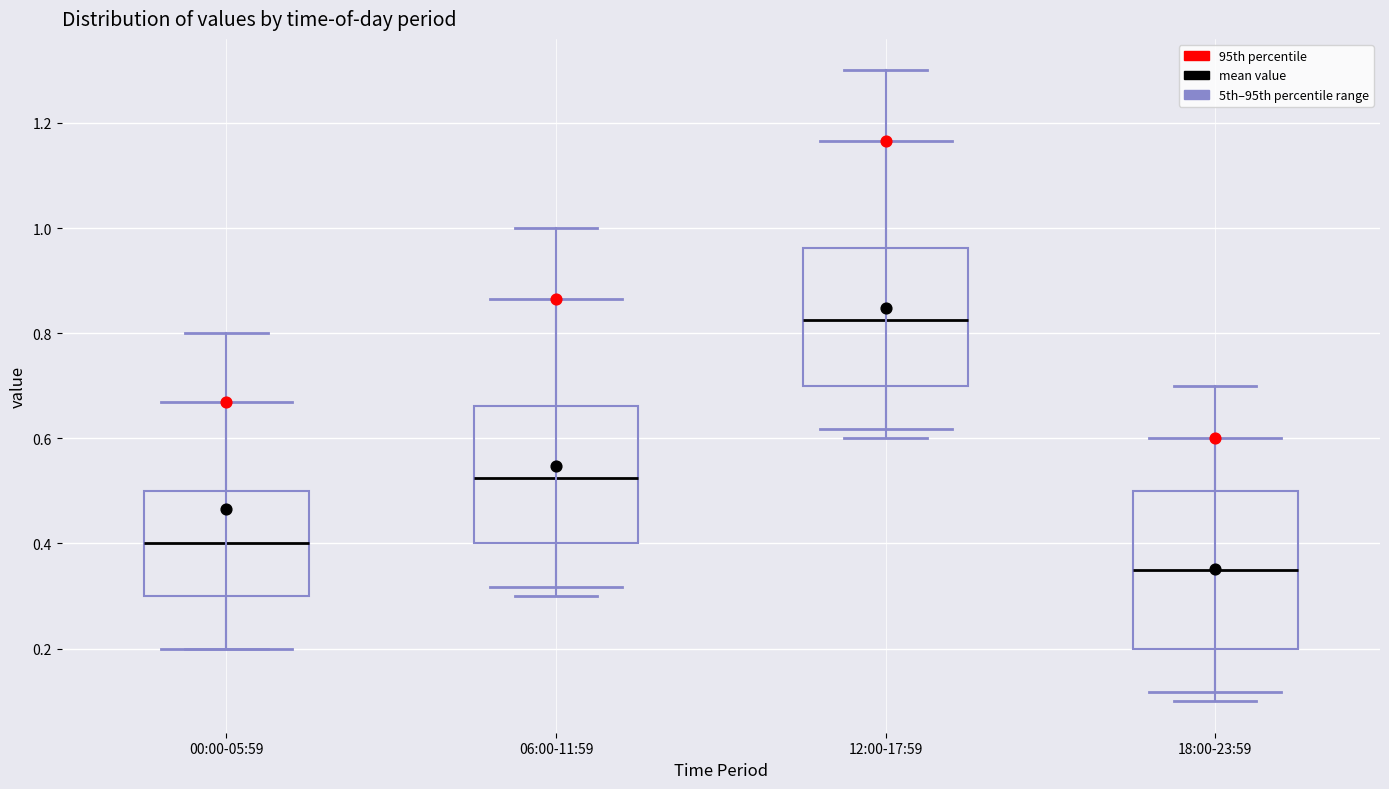

Where does the lower whisker of the box for 06:00-11:59 end on the y-axis? The values are not printed on the chart, so give them approximately, as read against the axis.

0.30